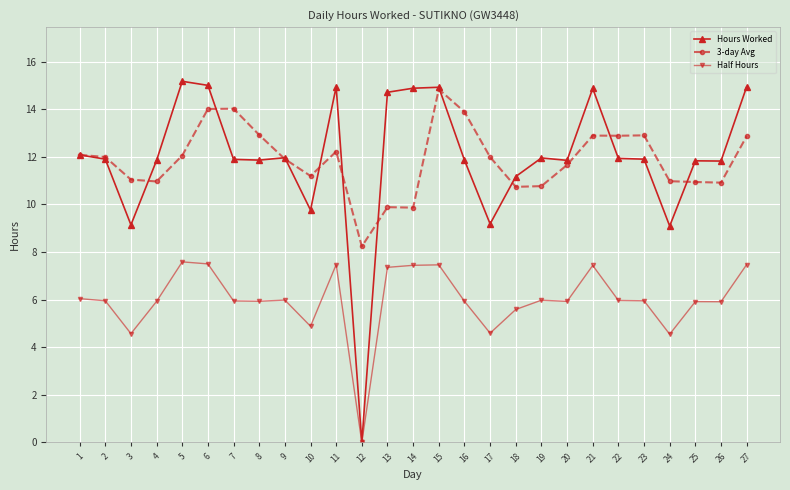

Which series has the largest range (max minus min)?

Hours Worked